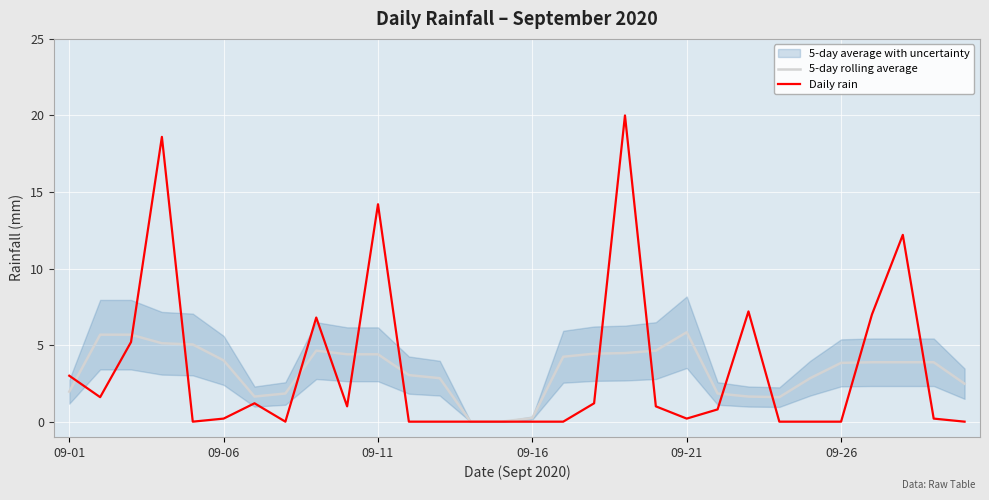

What is the highest value of the 5-day rolling average series?

5.8